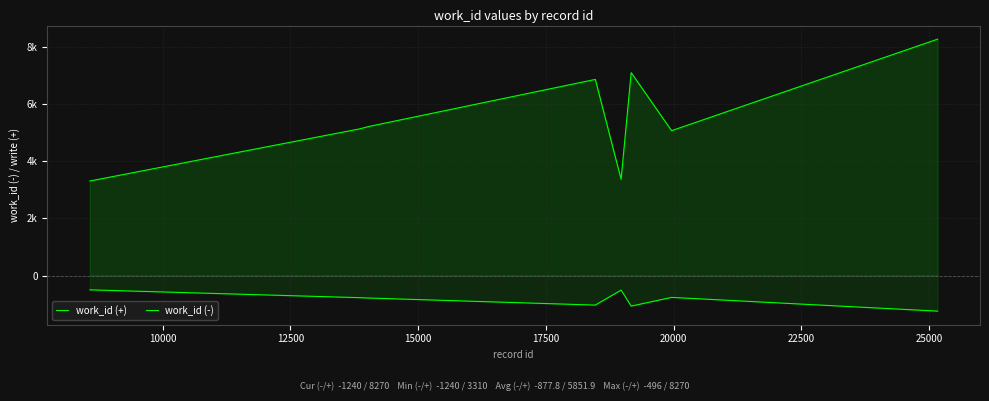

What is the highest value of the work_id (+) series?

8270.0